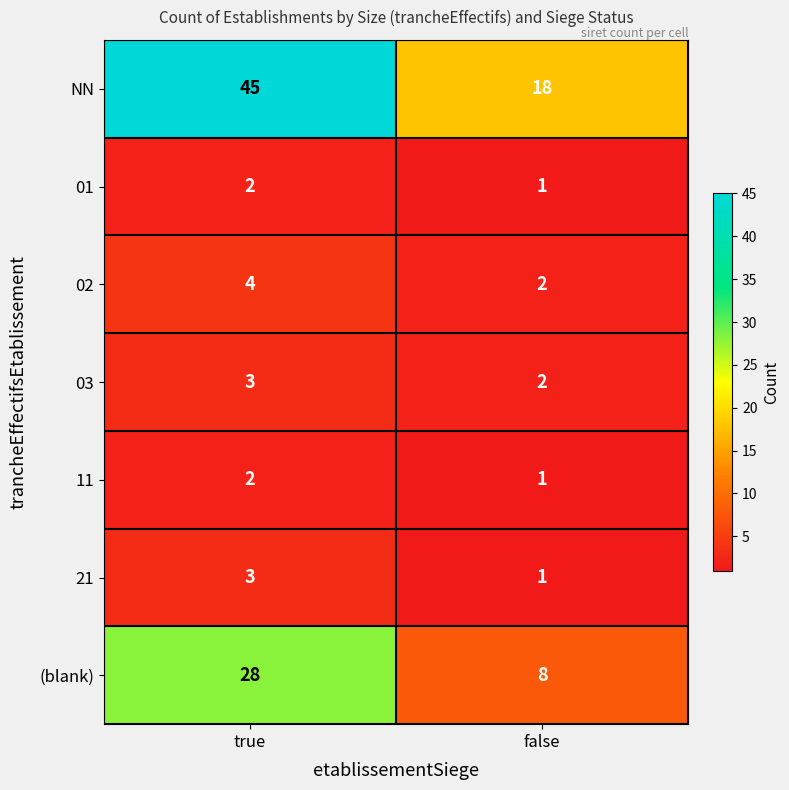

List the labels in order of 01 value, largest first.

true, false